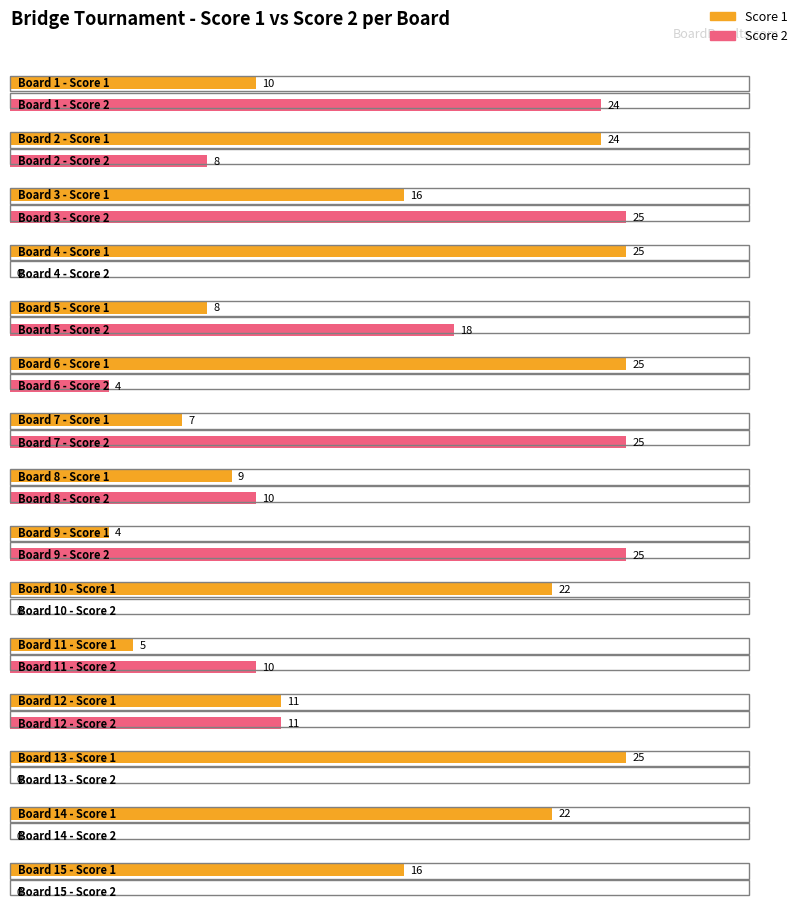

Rank the series at 14 from lowest to highest value.

Score 2, Score 1